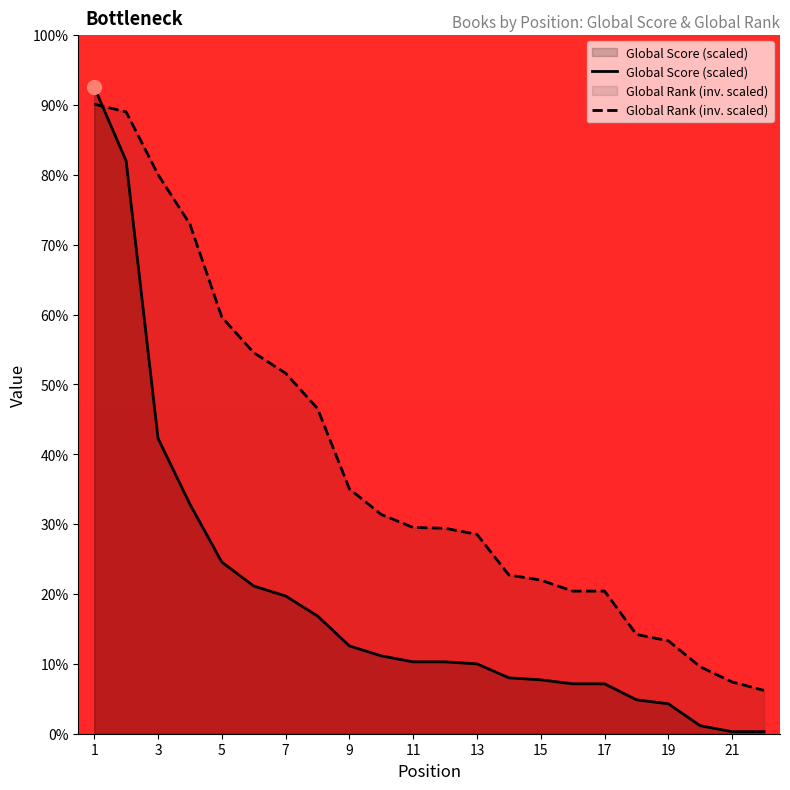

Reading left to right, what are all the values shown in this chart?

Global Score (scaled): 92.6	82.0	42.3	32.9	24.6	21.1	19.7	16.9	12.6	11.1	10.3	10.3	10.0	8.0	7.7	7.1	7.1	4.9	4.3	1.1	0.3	0.3
Global Rank (inv. scaled): 90.1	89.0	80.0	72.9	59.6	54.5	51.6	46.6	35.0	31.4	29.5	29.4	28.5	22.7	22.0	20.4	20.4	14.2	13.3	9.6	7.4	6.2